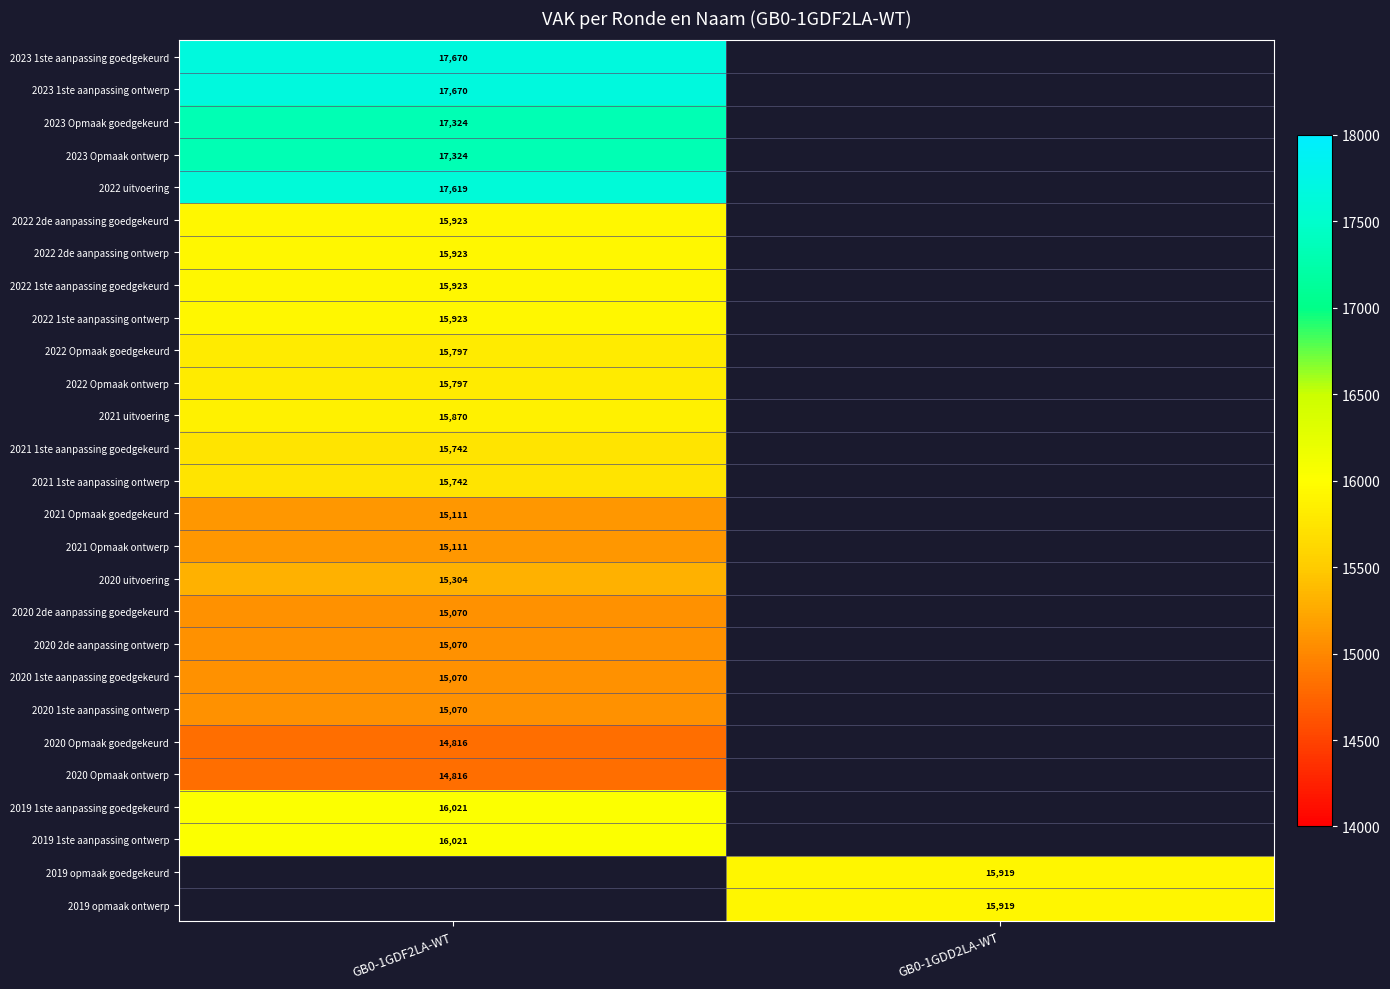

The value of 2021 uitvoering at GB0-1GDF2LA-WT is 15870. True or false?

True